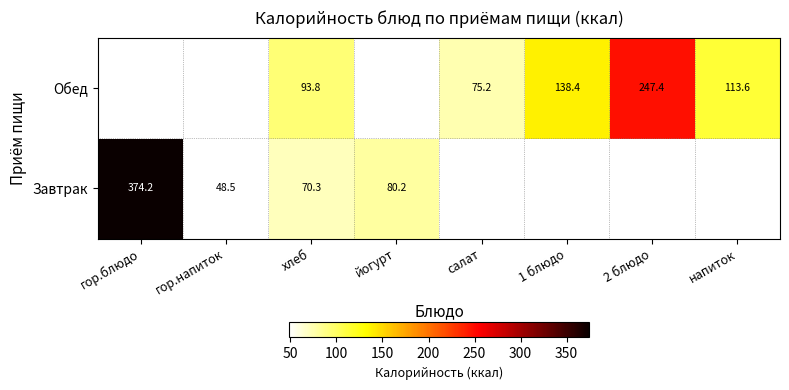

Is it true that Обед equals 247.4 at 2 блюдо?

True